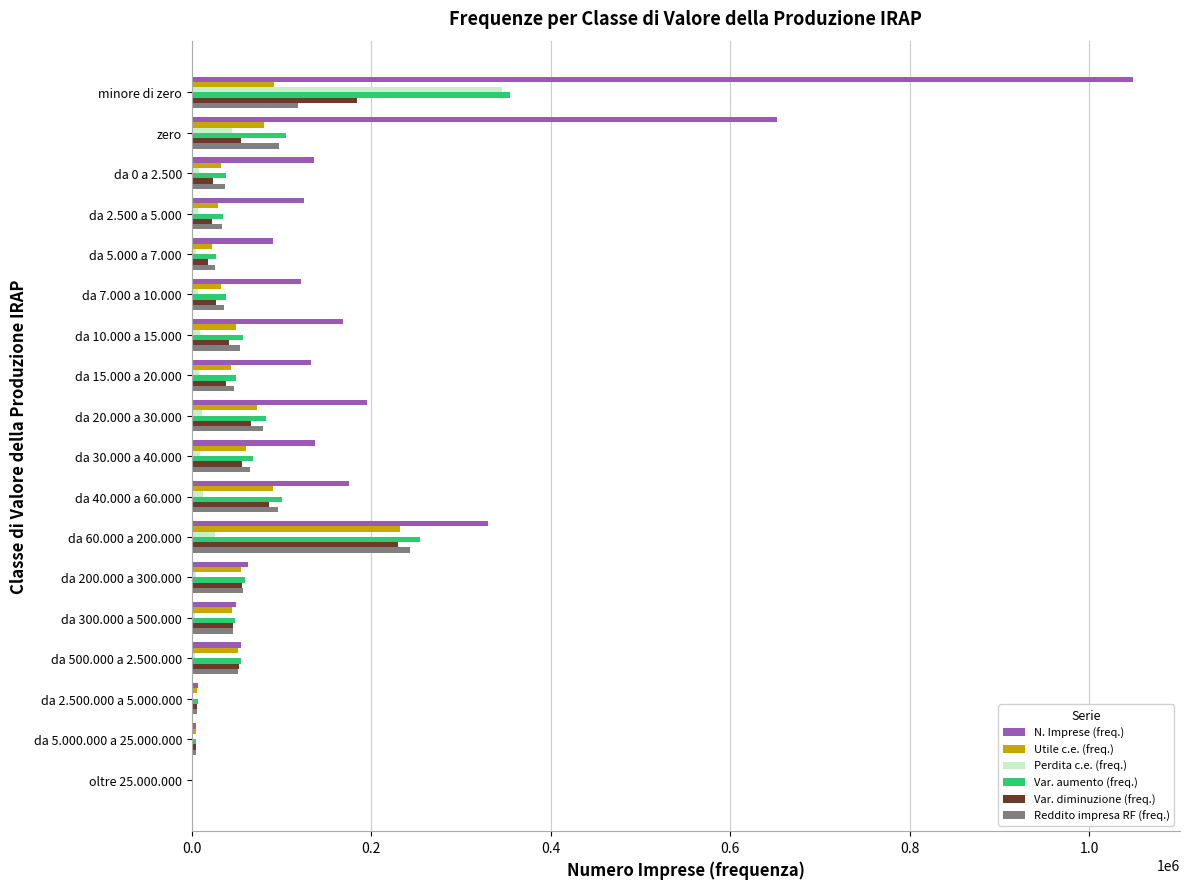

Between da 10.000 a 15.000 and da 60.000 a 200.000, which series saw the biggest shift?

Var. aumento (freq.)